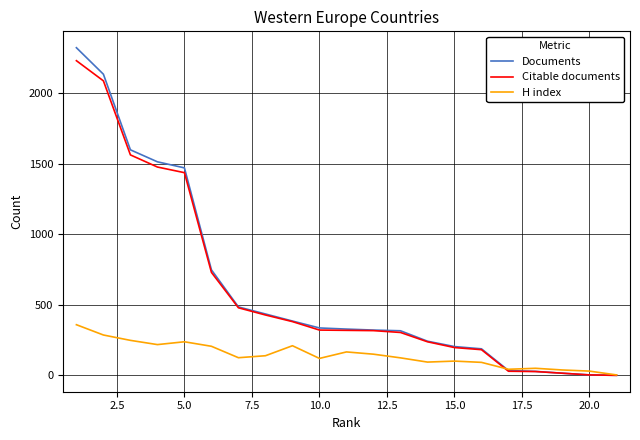

What is the highest value of the H index series?

360